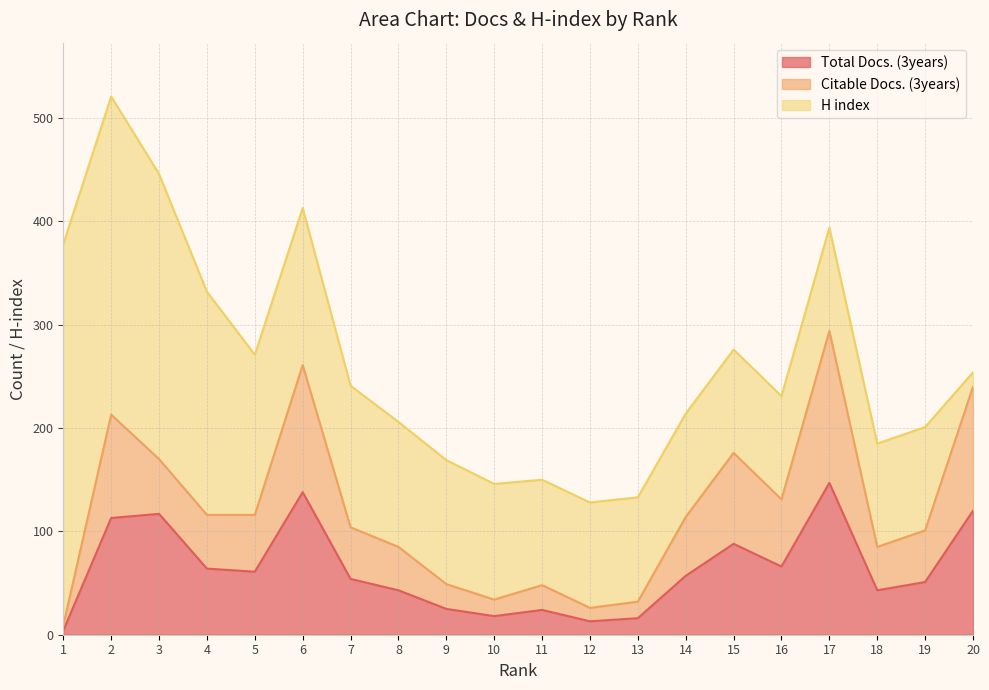

The Total Docs. (3years) series shows 13 at 12. True or false?

True